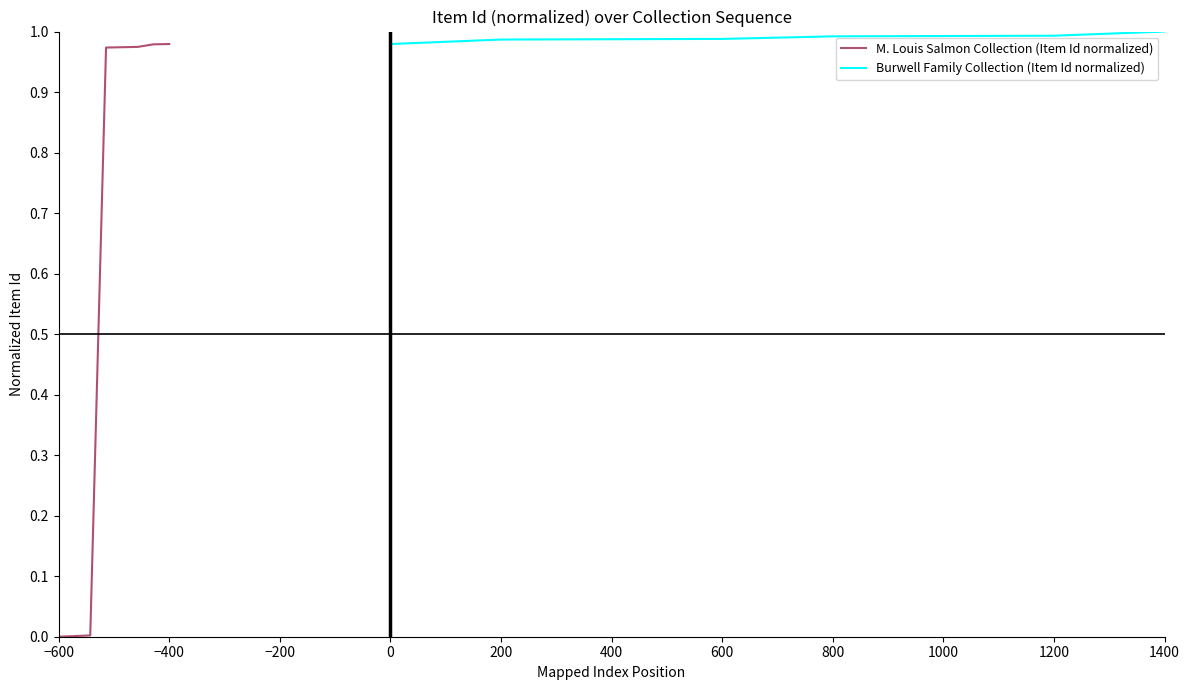

True or false: Burwell Family Collection (Item Id normalized) and M. Louis Salmon Collection (Item Id normalized) intersect in this chart.

False